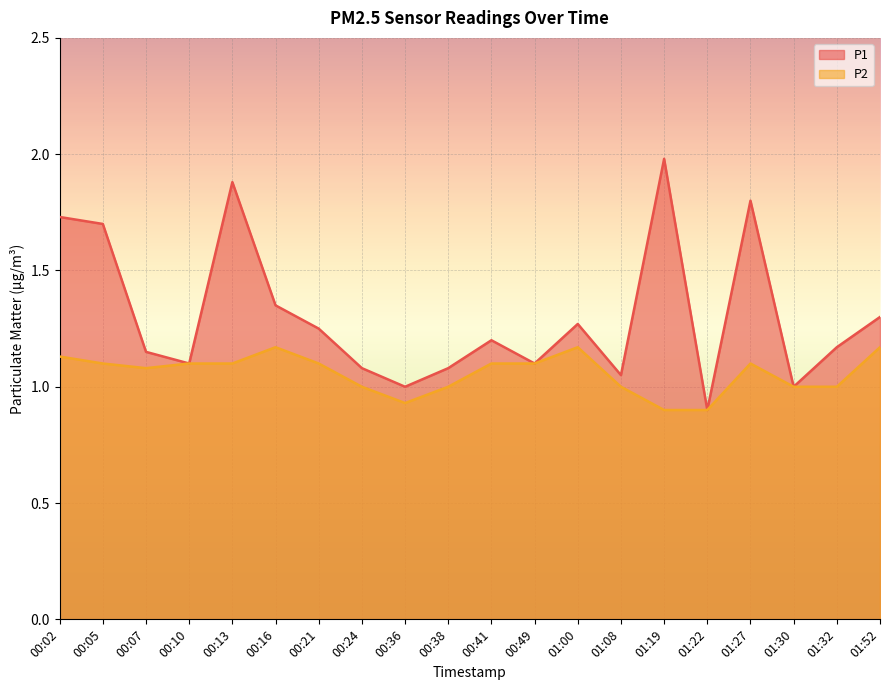

Does the chart display data point markers on the line(s)?

No